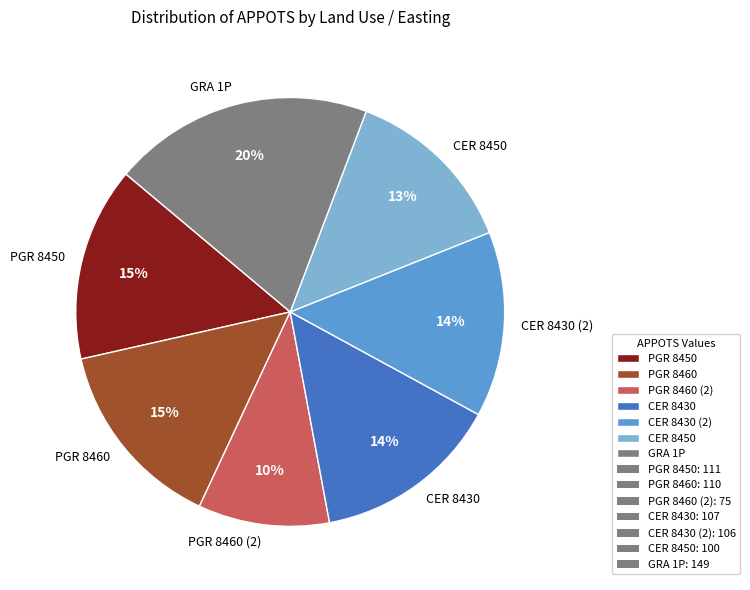

Count the number of slices in the pie.

7